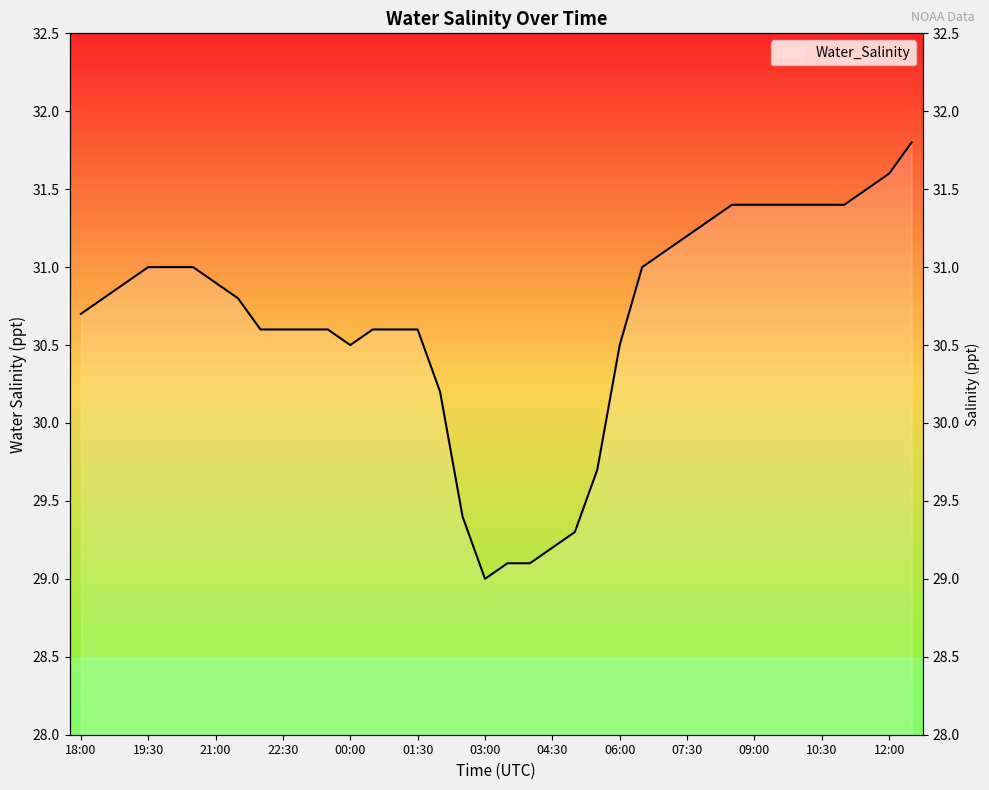

Rank the categories by value from highest to lowest.

12:30, 12:00, 11:30, 08:30, 09:00, 09:30, 10:00, 10:30, 11:00, 08:00, 07:30, 07:00, 19:30, 20:00, 20:30, 06:30, 19:00, 21:00, 18:30, 21:30, 18:00, 22:00, 22:30, 23:00, 23:30, 00:30, 01:00, 01:30, 00:00, 06:00, 02:00, 05:30, 02:30, 05:00, 04:30, 03:30, 04:00, 03:00